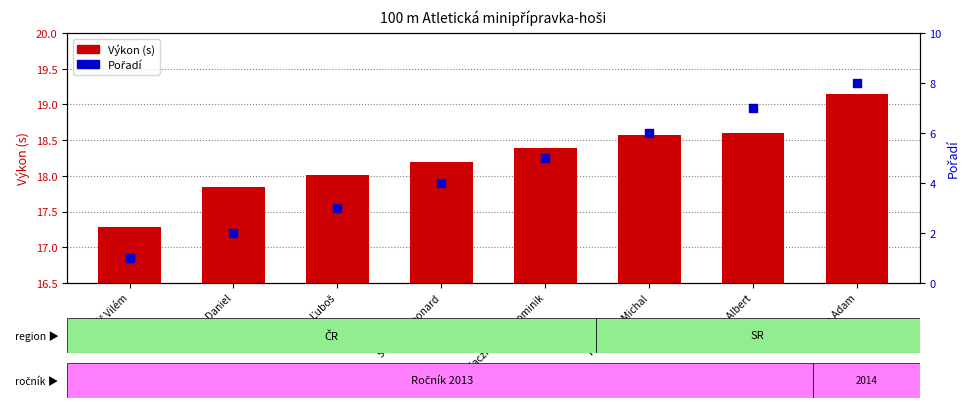

Is the value of Výkon (s) at Varga Ľuboš greater than the value of Pořadí at Kubina Daniel?

Yes